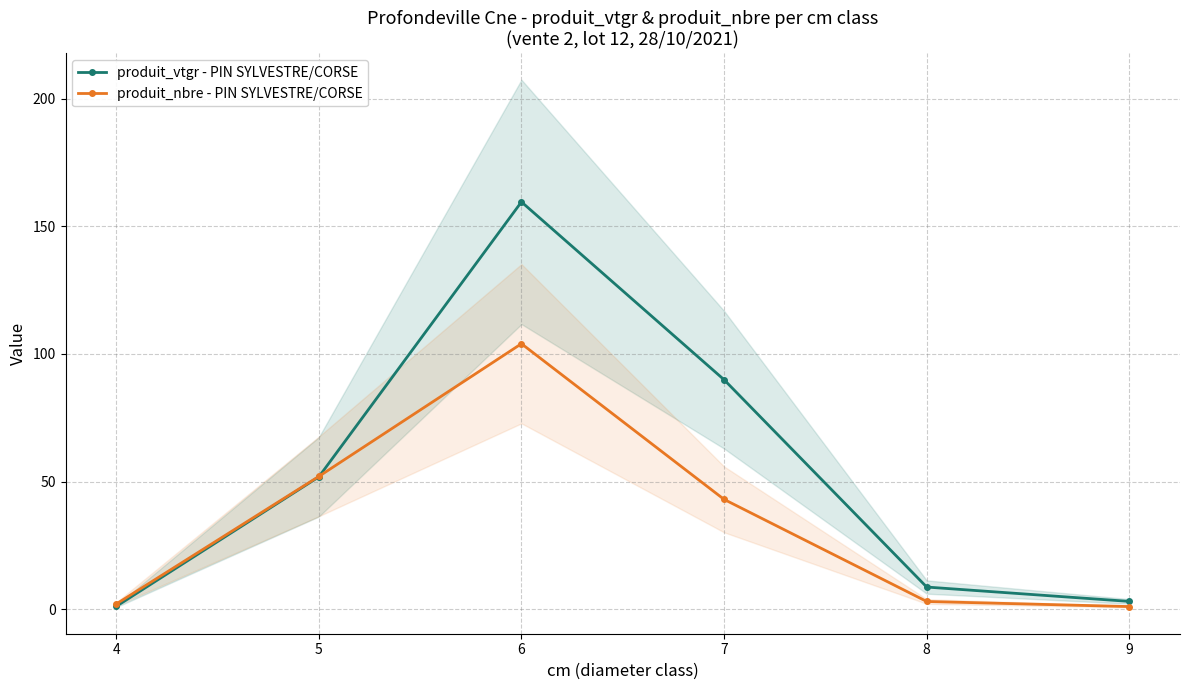

How many intersections are there between produit_vtgr - PIN SYLVESTRE/CORSE and produit_nbre - PIN SYLVESTRE/CORSE?

1